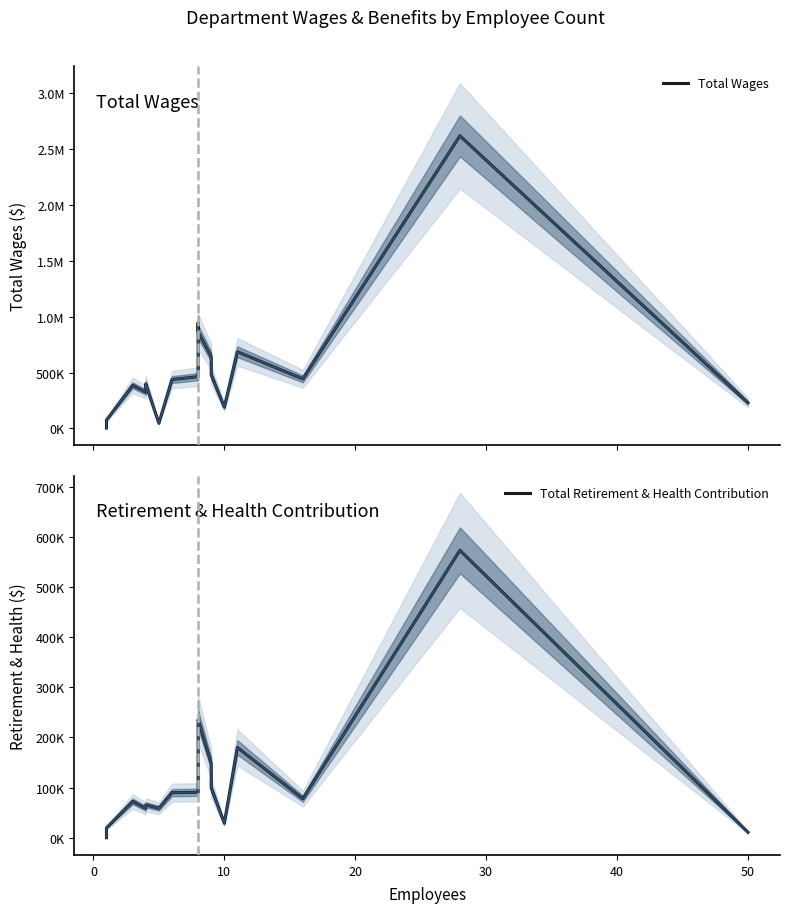

How many intersections are there between Total Retirement & Health Contribution and Total Wages?

2